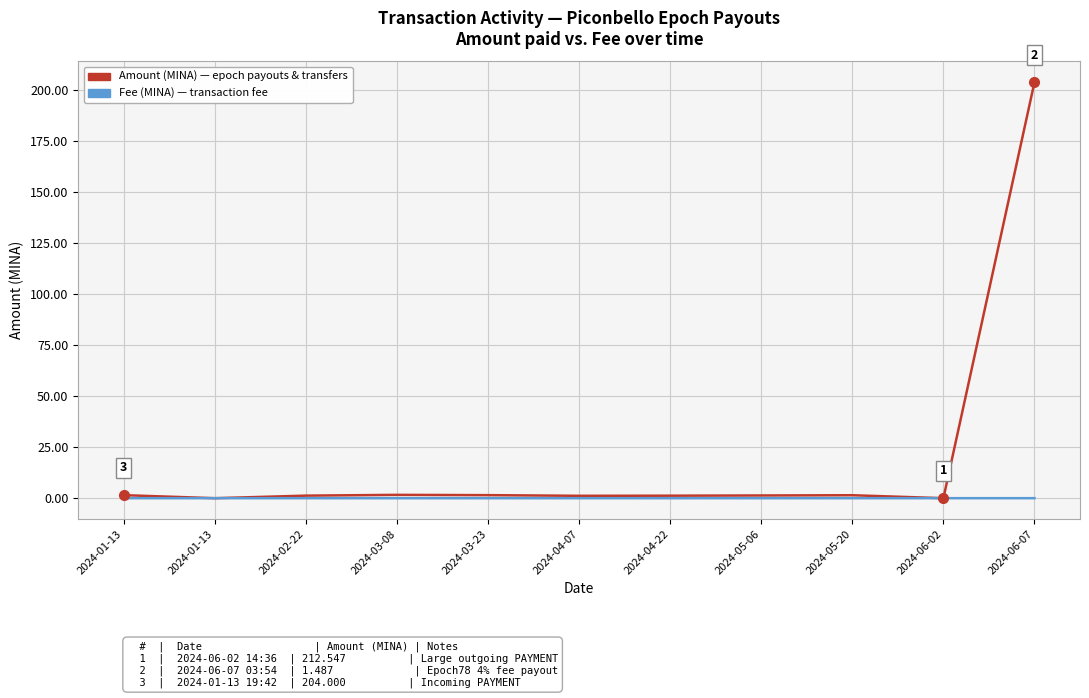

Reading left to right, extract all data points from this chart.

Amount (MINA): 2024-01-13=1.5	2024-01-13=0.0	2024-02-22=1.3	2024-03-08=1.6	2024-03-23=1.5	2024-04-07=1.2	2024-04-22=1.2	2024-05-06=1.3	2024-05-20=1.5	2024-06-02=0.0	2024-06-07=204.0
Fee (MINA): 2024-01-13=0.0	2024-01-13=0.0	2024-02-22=0.0	2024-03-08=0.0	2024-03-23=0.0	2024-04-07=0.0	2024-04-22=0.0	2024-05-06=0.0	2024-05-20=0.0	2024-06-02=0.0	2024-06-07=0.0